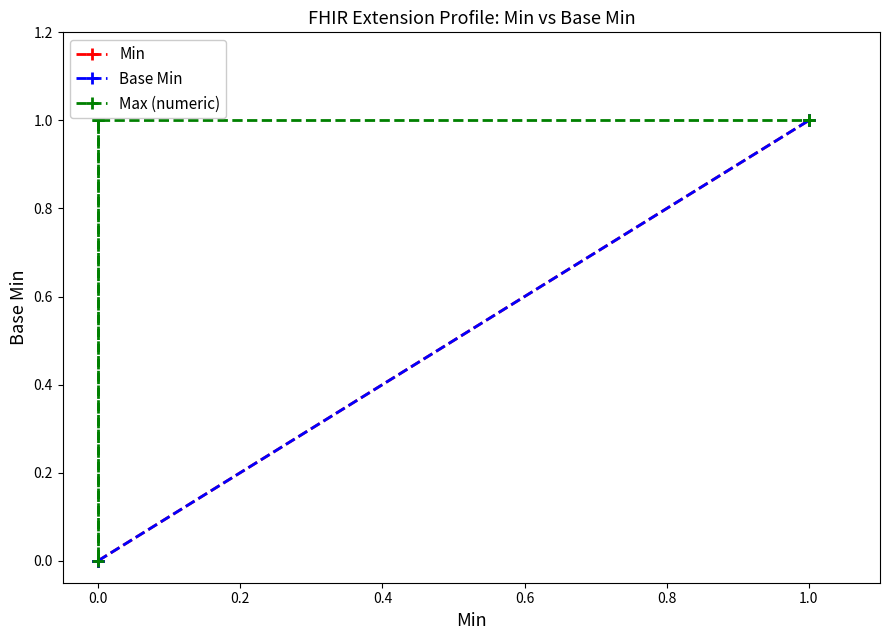

How many values in Max (numeric) are above zero?

4